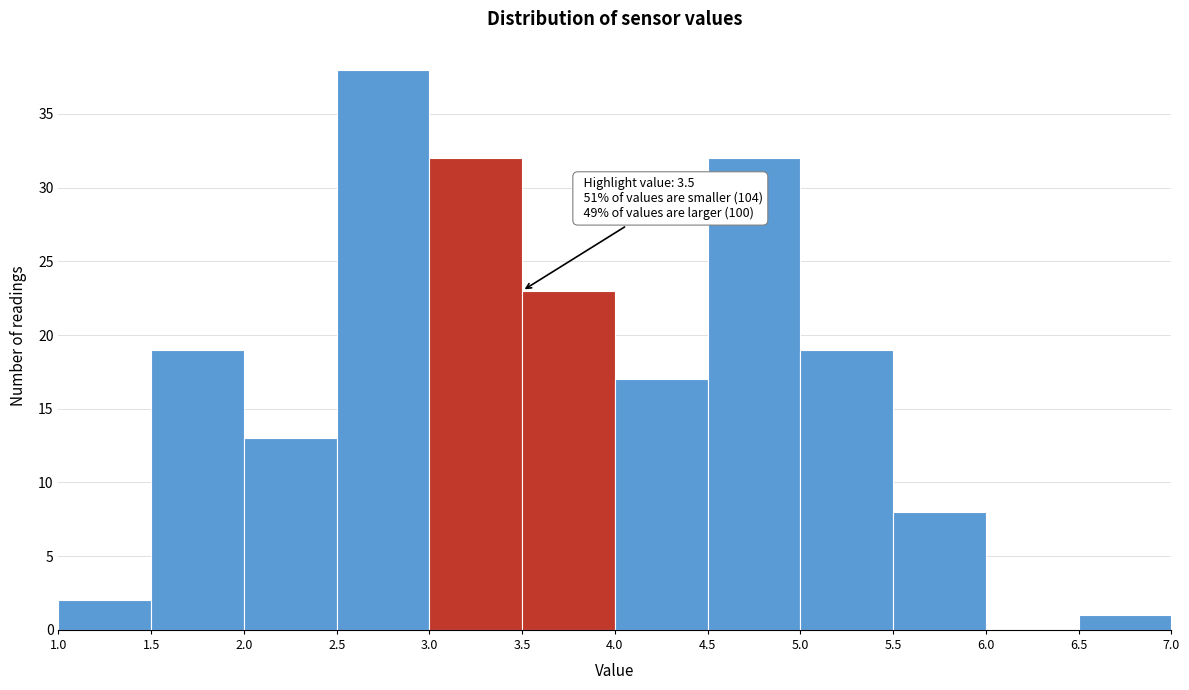

Which range on the x-axis has the tallest bar?

2.5 to 3.0